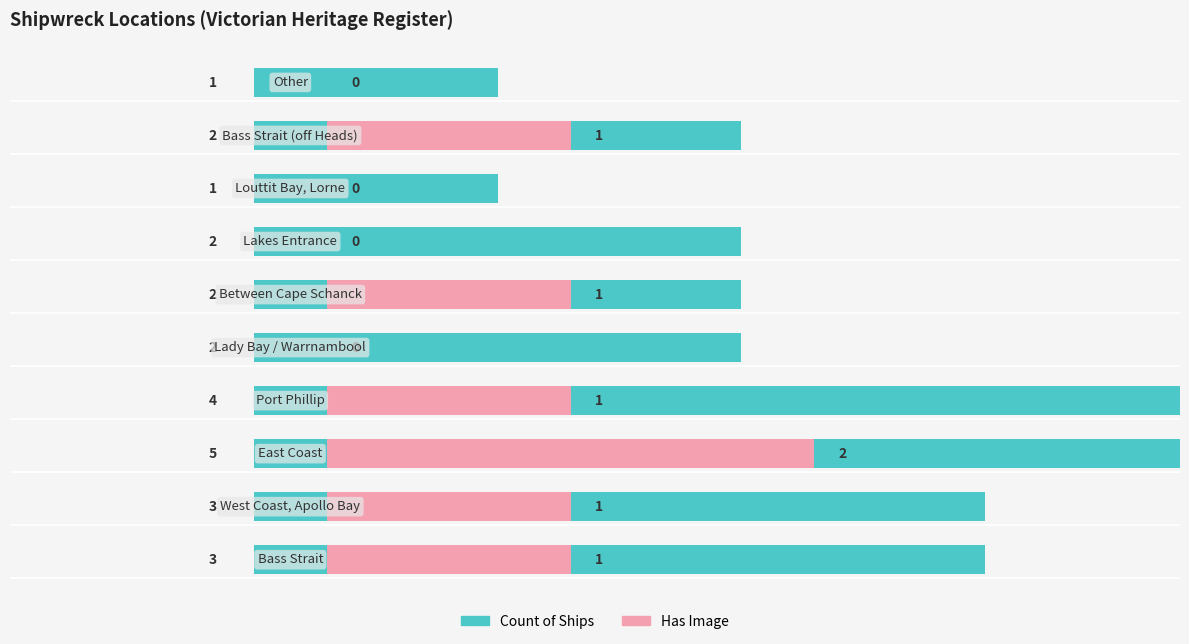

Count the number of data series in this chart.

2